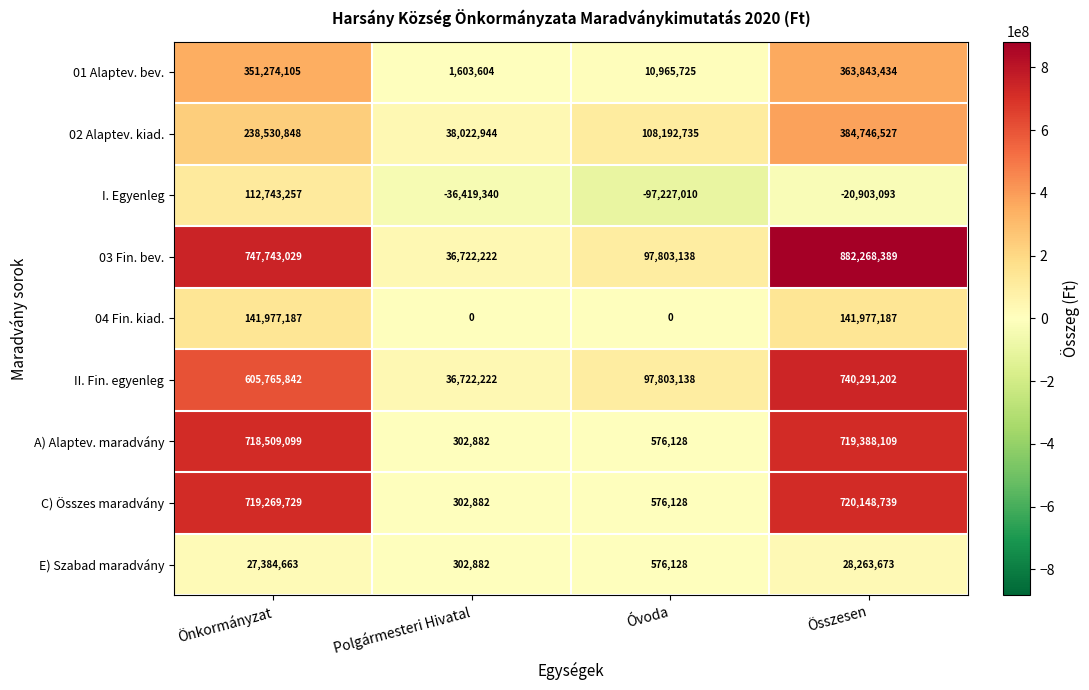

What is the sum of the I. Egyenleg values at Önkormányzat and Óvoda?

15516247